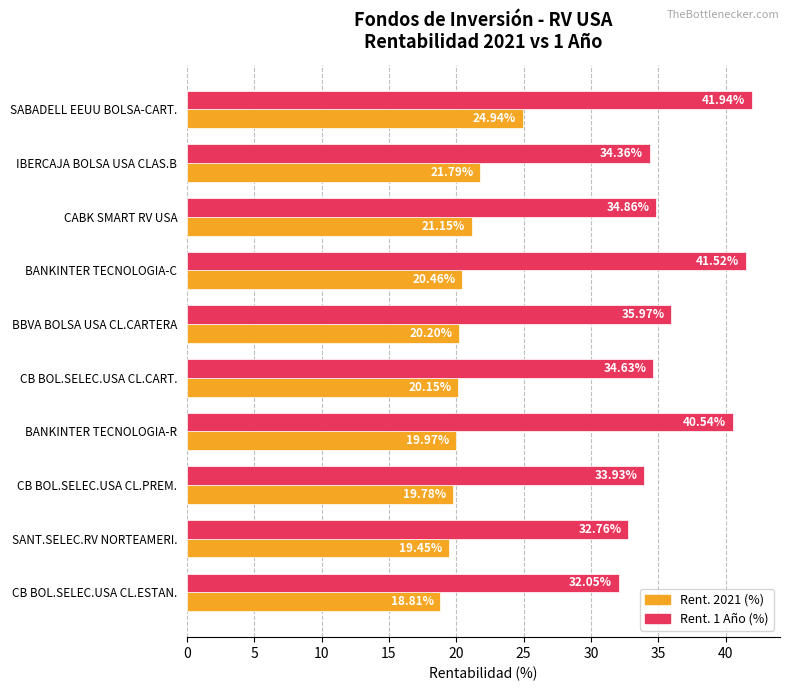

What is the average value of the Rent. 2021 (%) series?

20.7